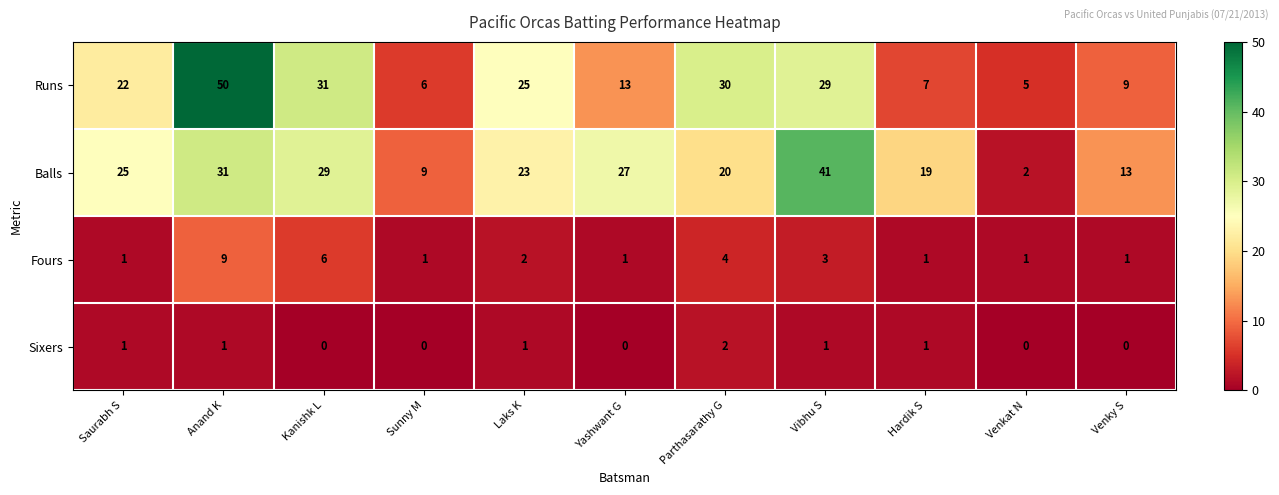

At which label does Sixers reach its peak?

Parthasarathy G